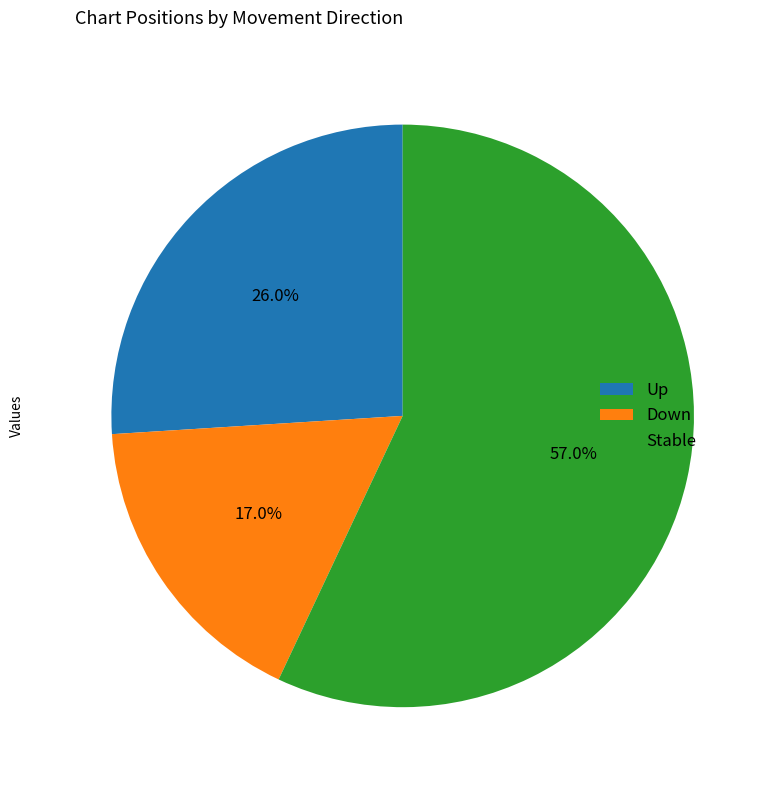

Combined, do Down and Stable account for over 50%?

Yes